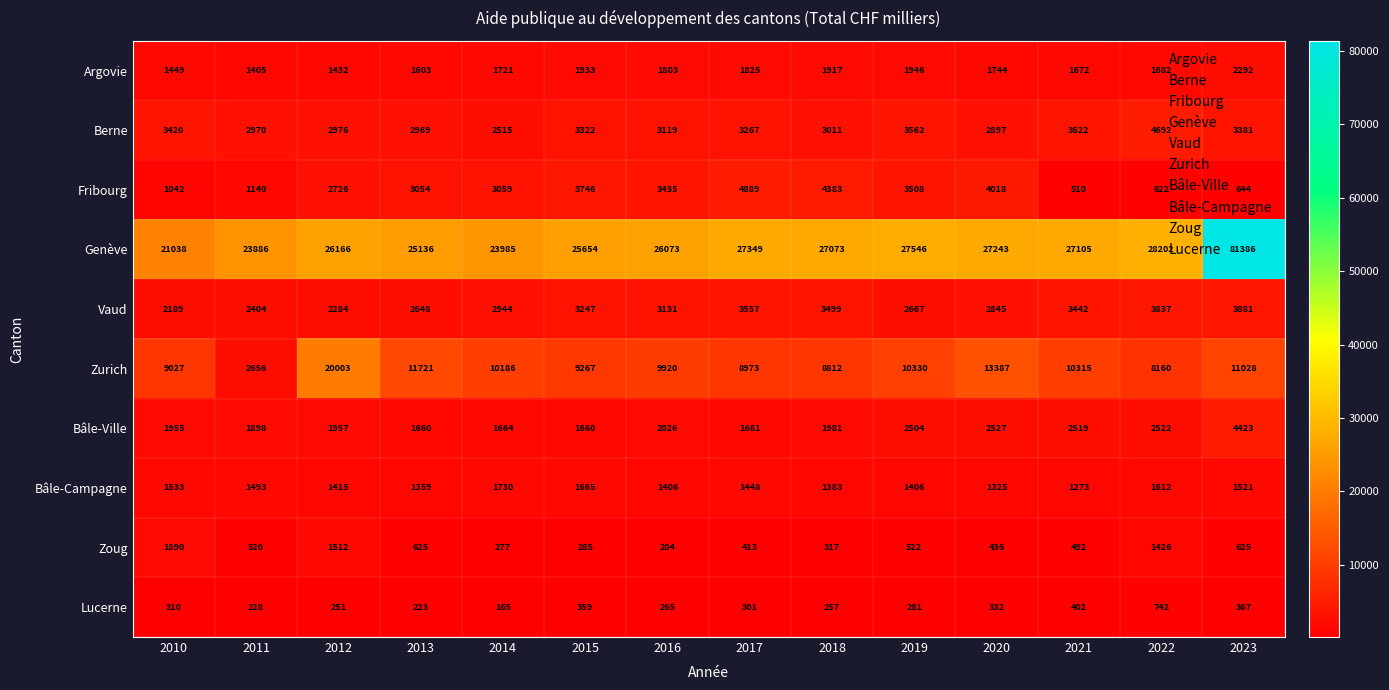

At how many categories does at least one series exceed 8544?

14